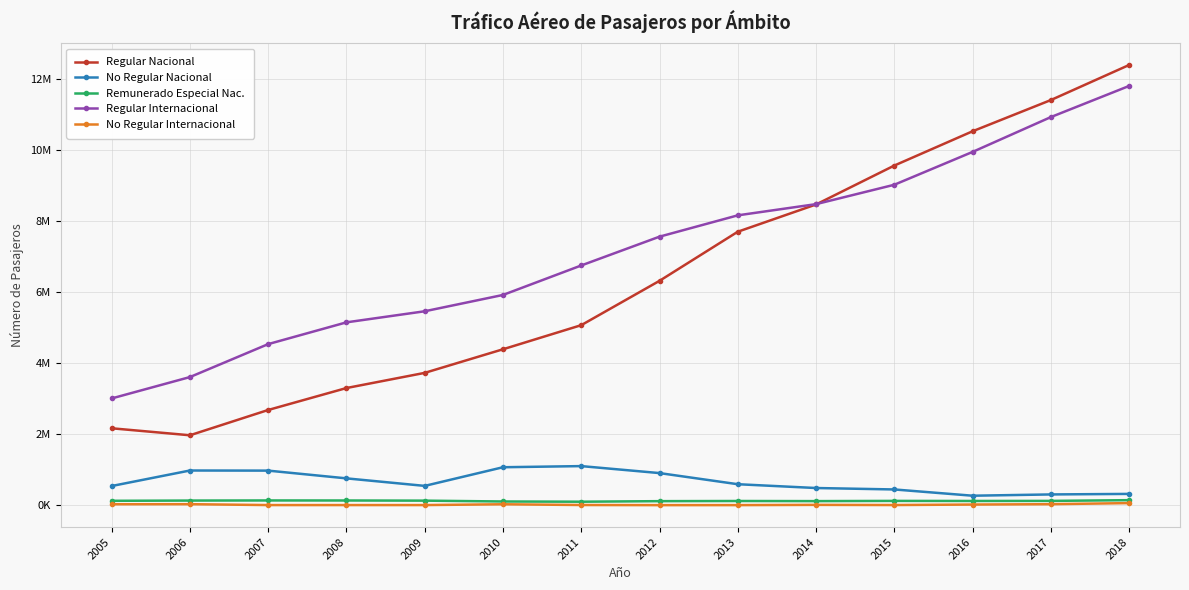

At which category does the chart reach its peak across all series?

2018